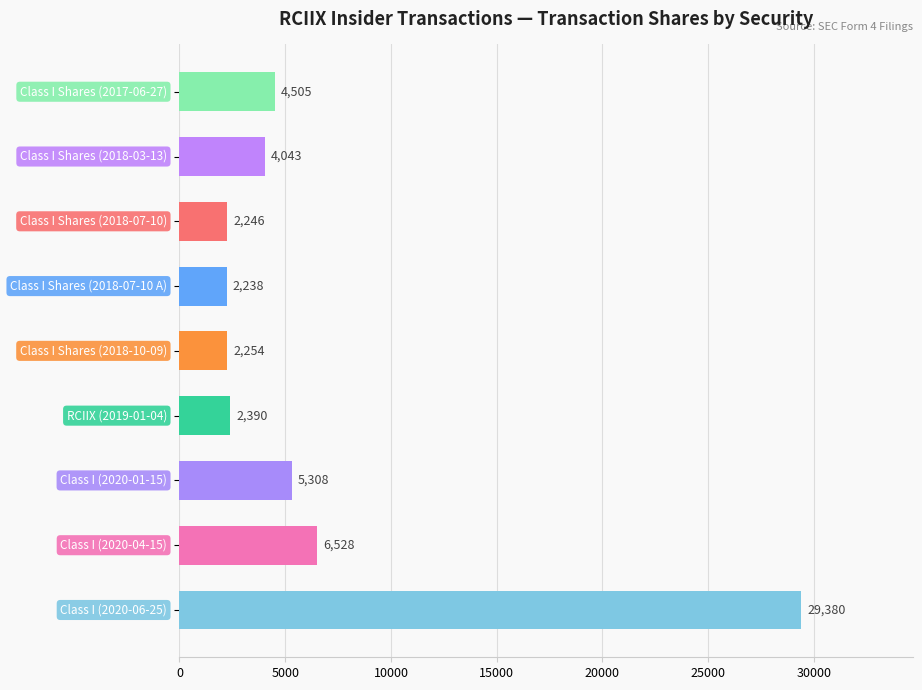

What is the smallest value displayed?

2238